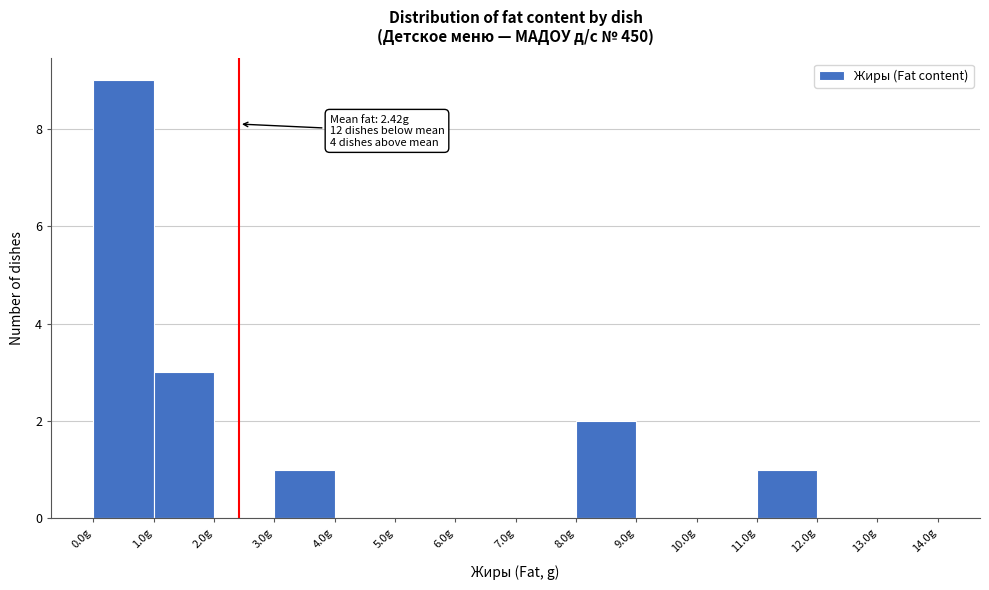

Which range on the x-axis has the tallest bar?

0 to 1